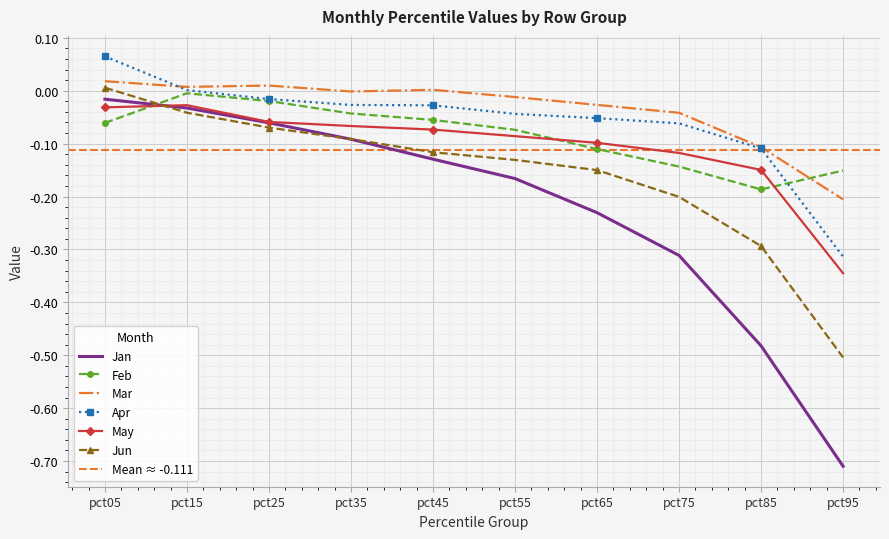

What is the minimum value for Jun?

-0.5